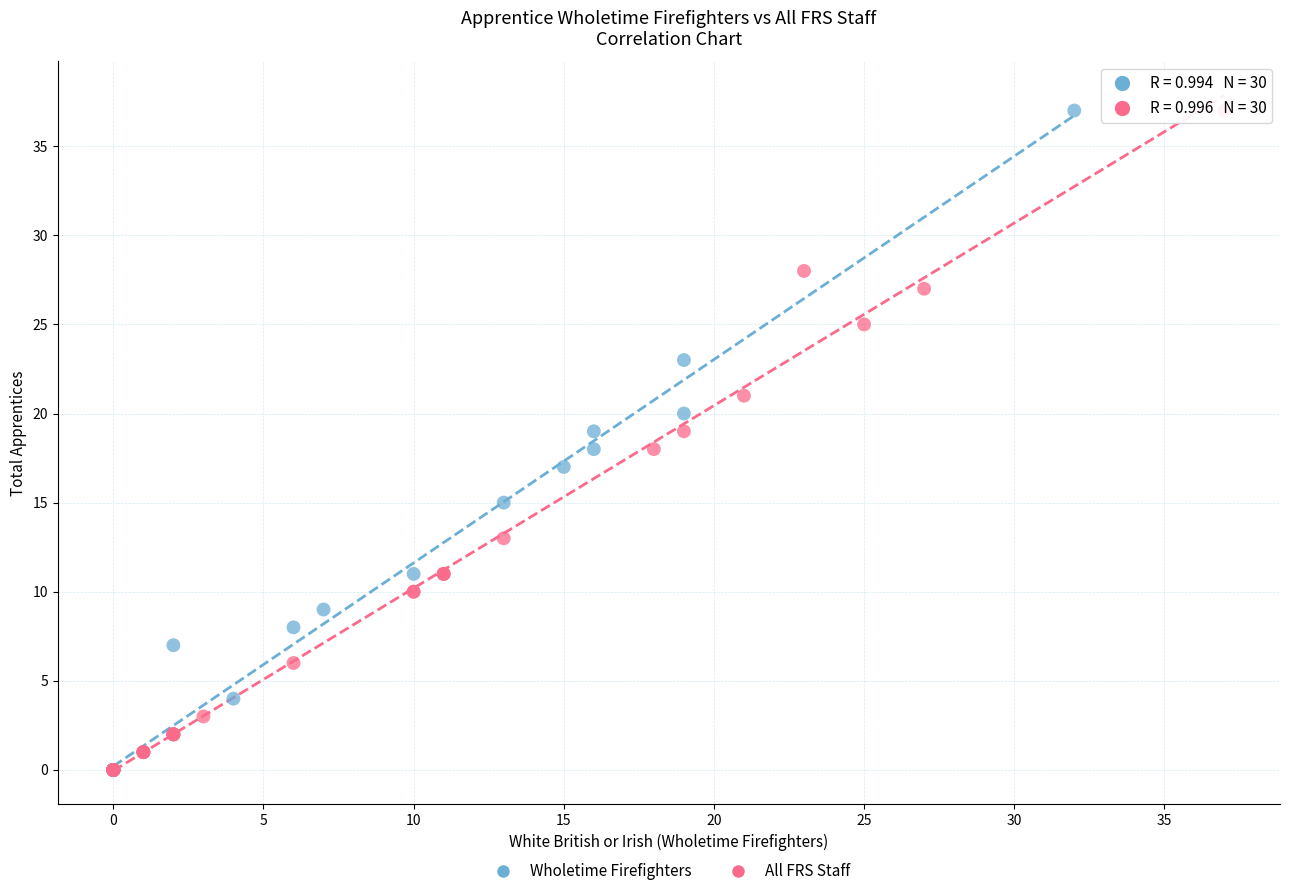

What are all the series names shown in the legend?

Wholetime Firefighters, All FRS Staff